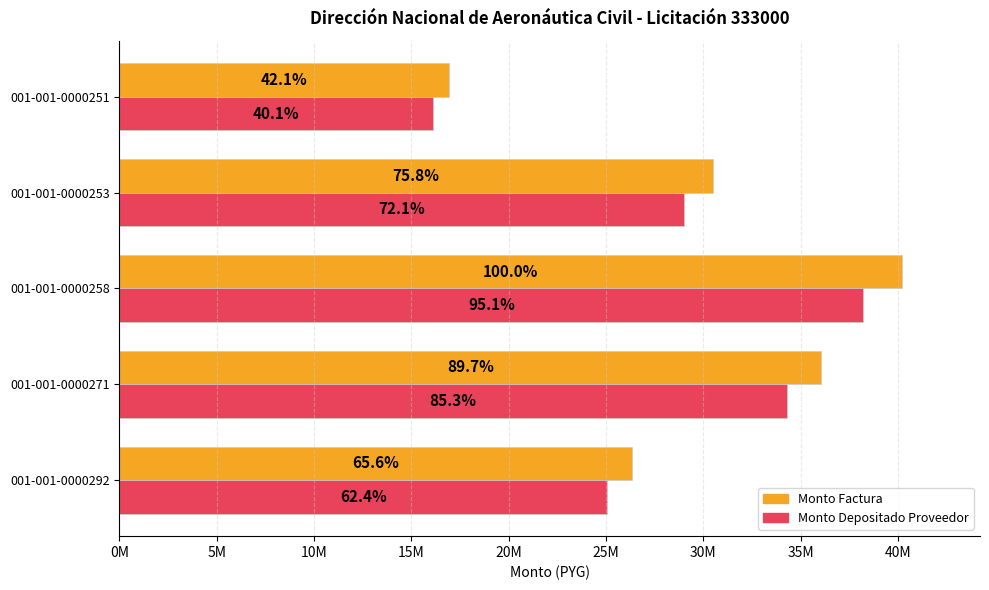

Count the number of data series in this chart.

2